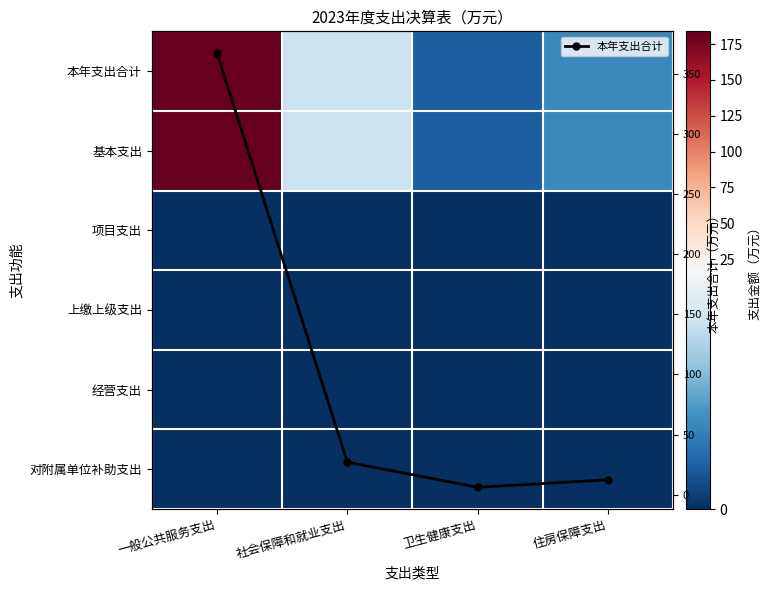

At how many categories does at least one series exceed 101?

1